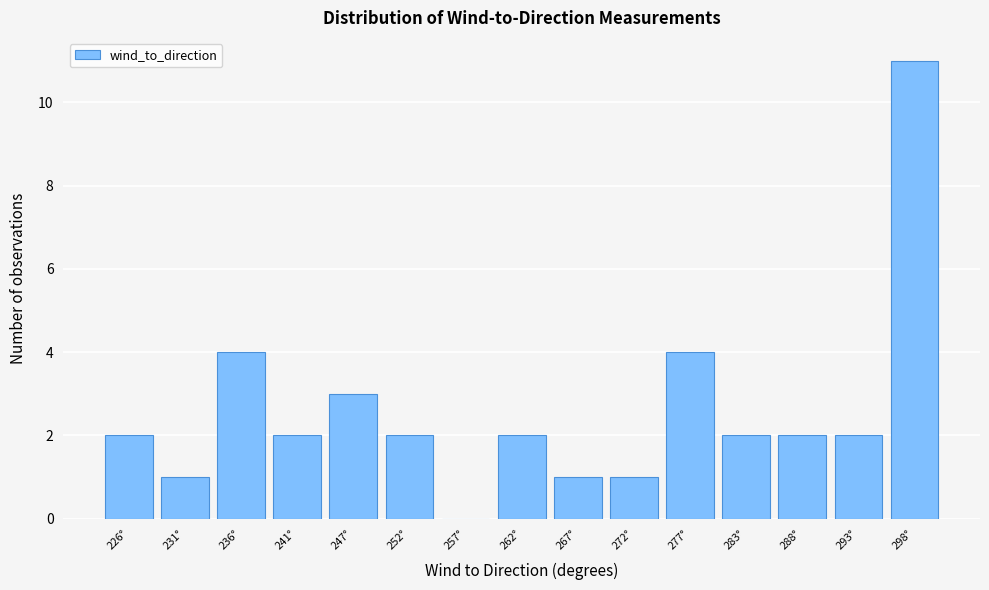

Reading right to left, list all the values displayed in this chart.

298°=11	293°=2	288°=2	283°=2	277°=4	272°=1	267°=1	262°=2	257°=0	252°=2	247°=3	241°=2	236°=4	231°=1	226°=2